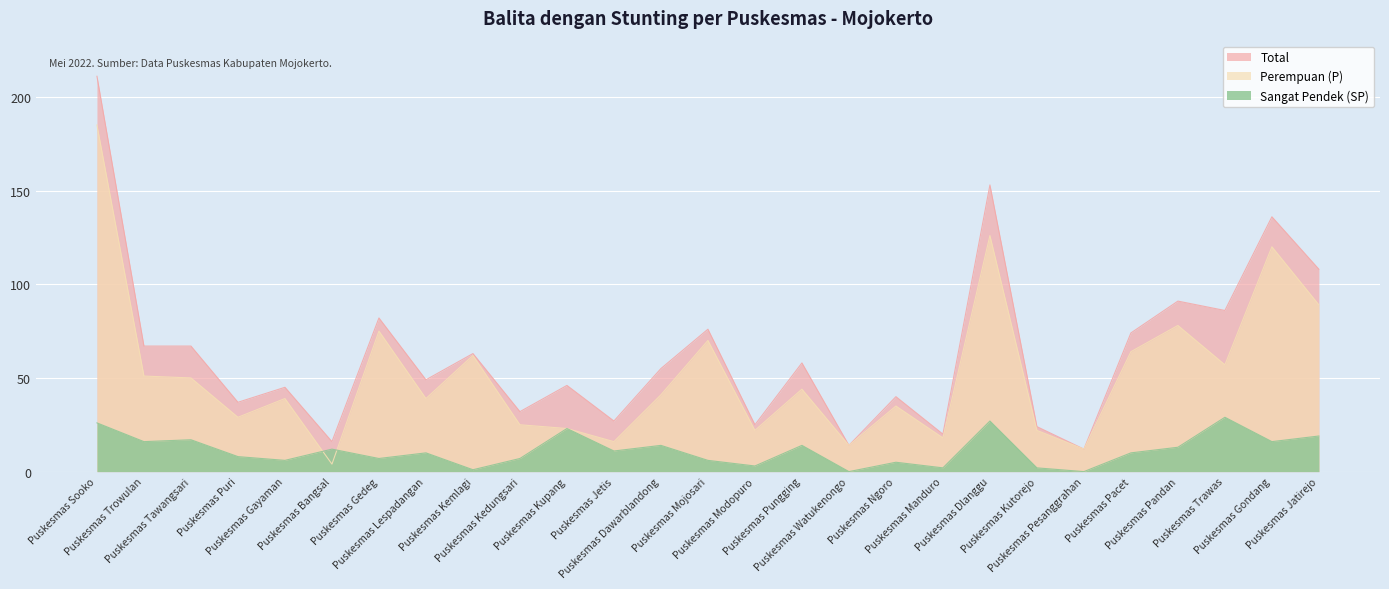

At which category does Sangat Pendek (SP) reach its first local valley?

Puskesmas Trowulan